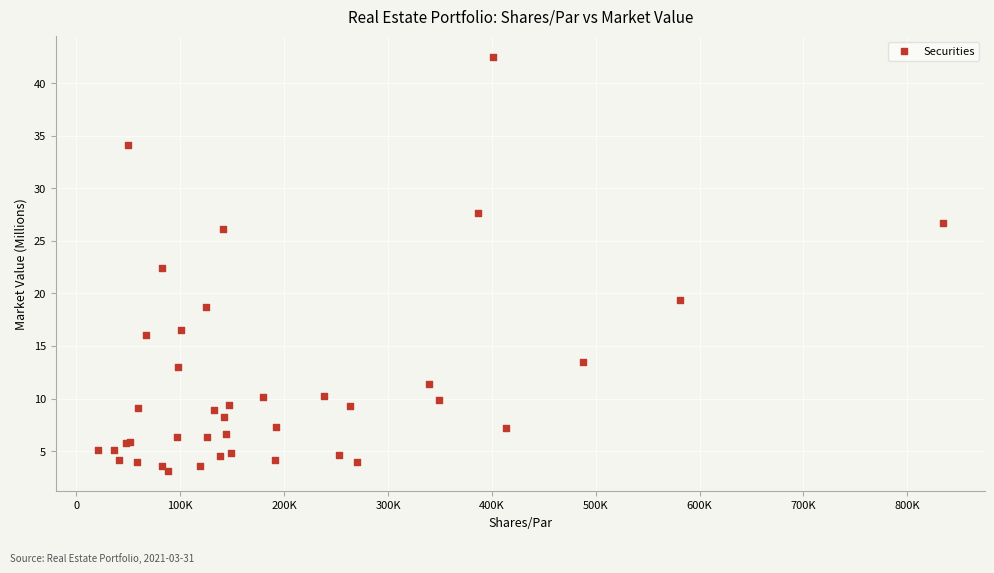

What Y value in the scatter plot is closest to 22?

22.5